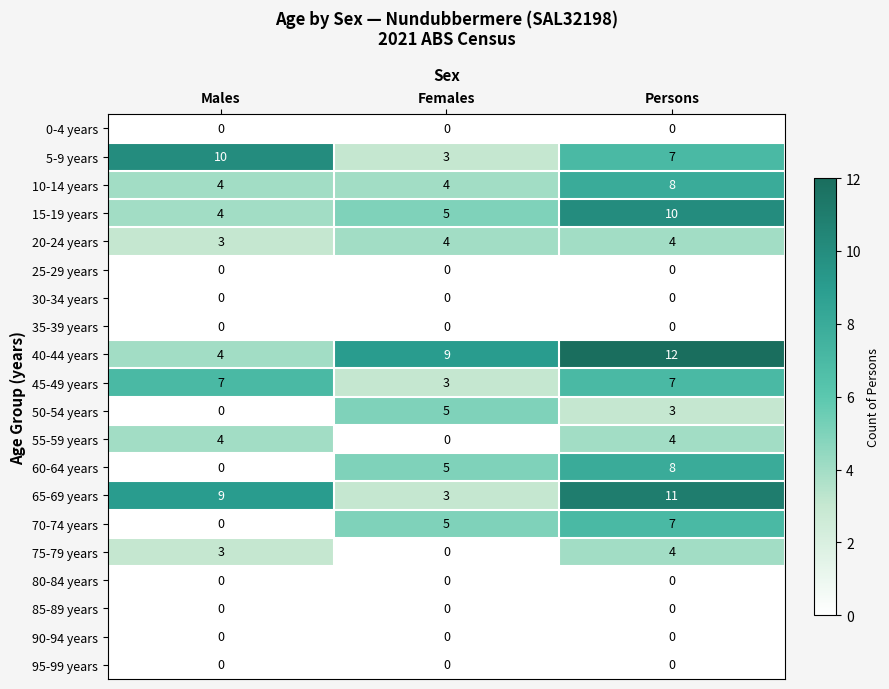

How many 65-69 years values are between 3 and 11?

3